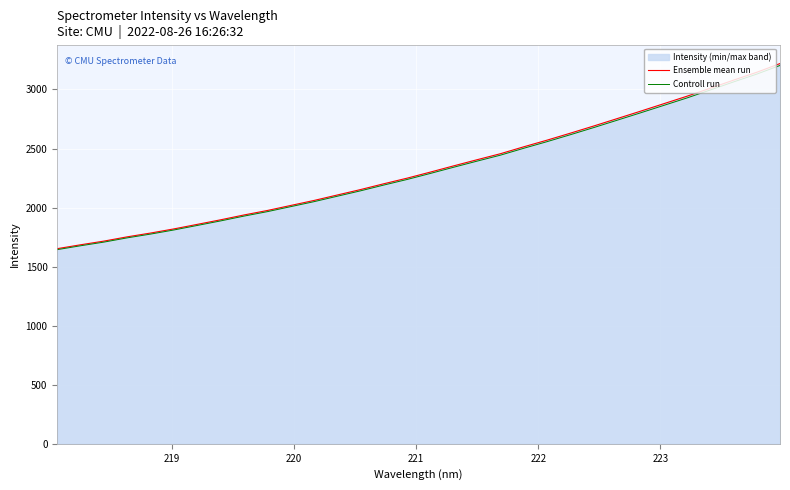

Which series has the widest spread of values?

Ensemble mean run